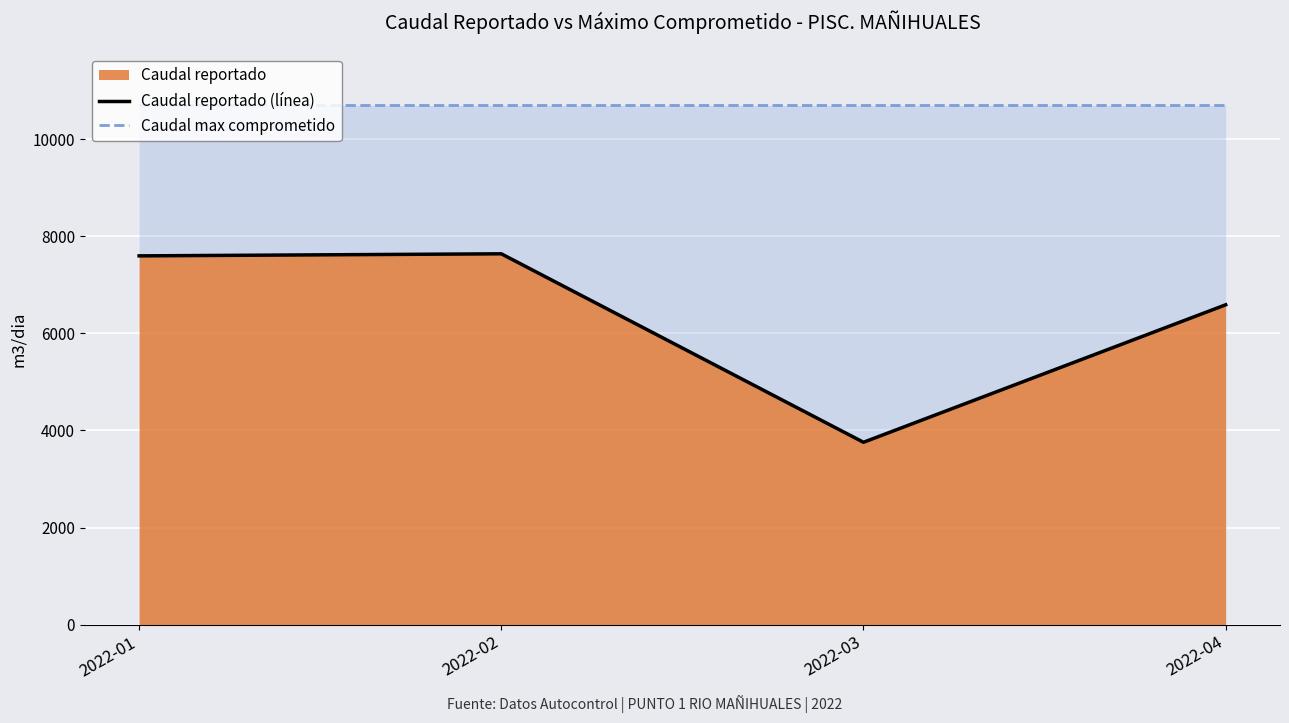

Does the chart display data point markers on the line(s)?

No